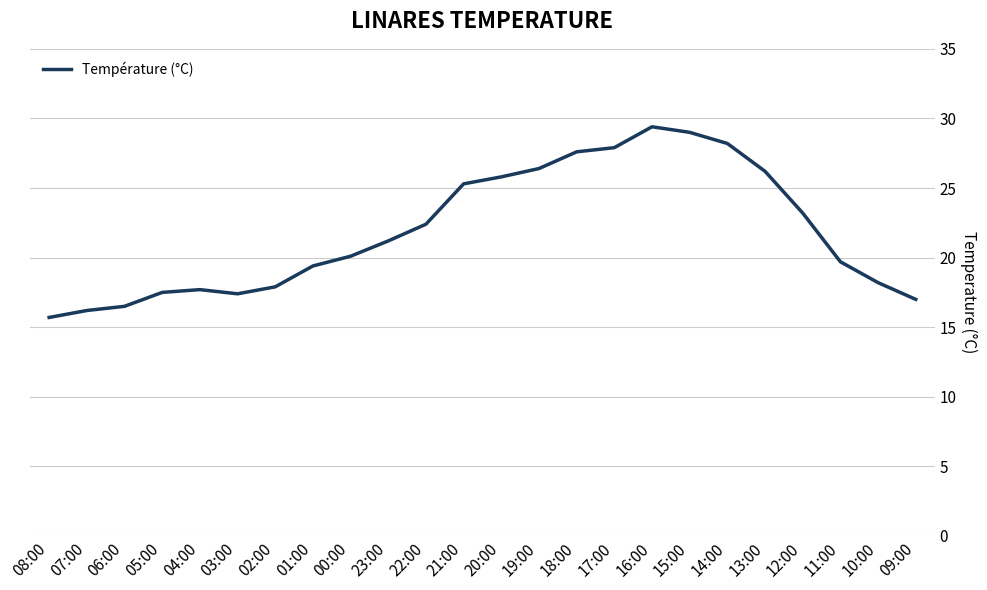

True or false: the data shows 22.4 at 22:00.

True